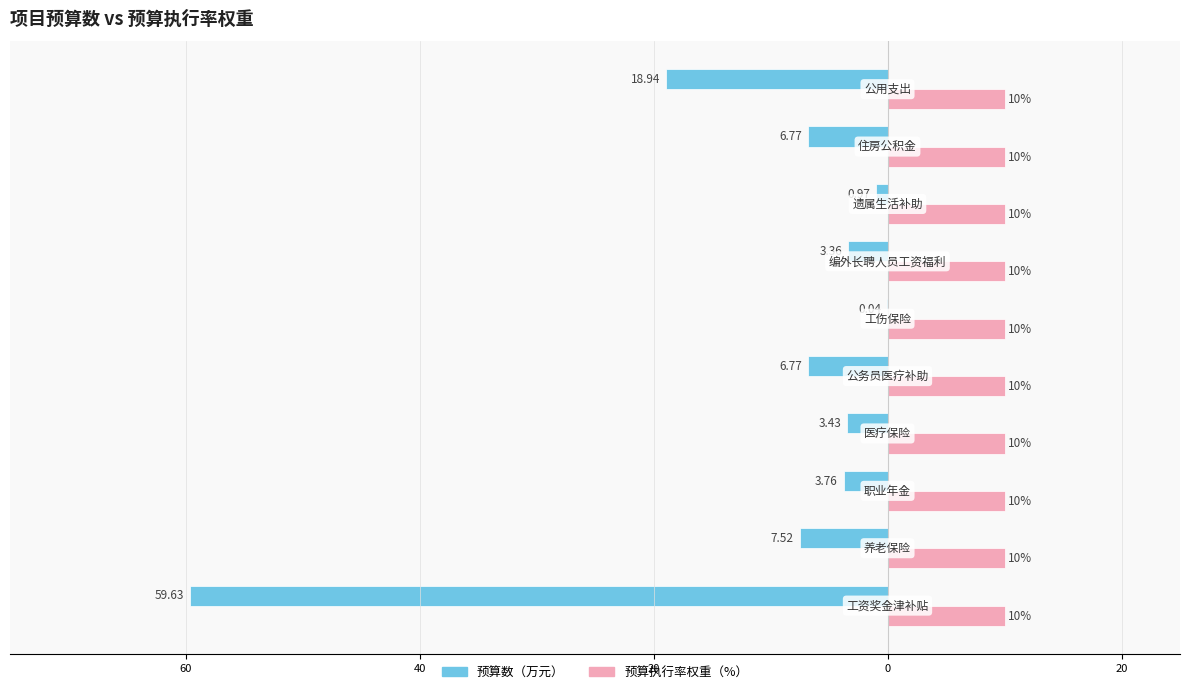

What are all the series names shown in the legend?

预算数（万元）, 预算执行率权重（%）